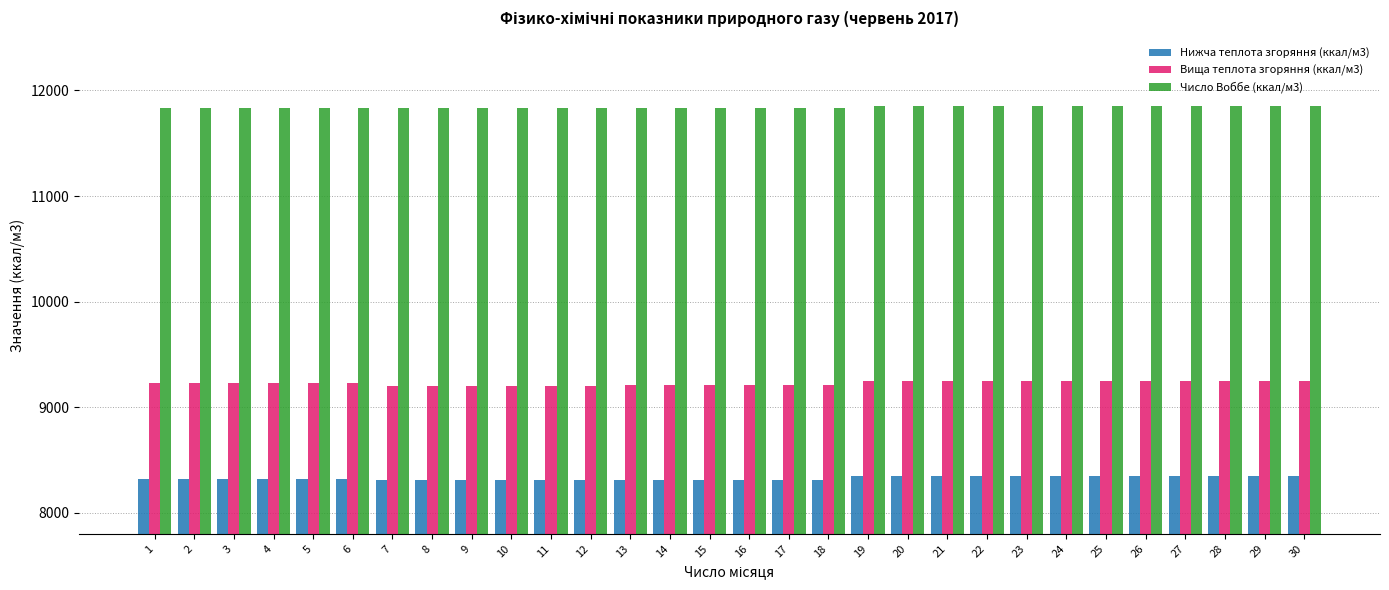

Which series has the widest spread of values?

Вища теплота згоряння (ккал/м3)